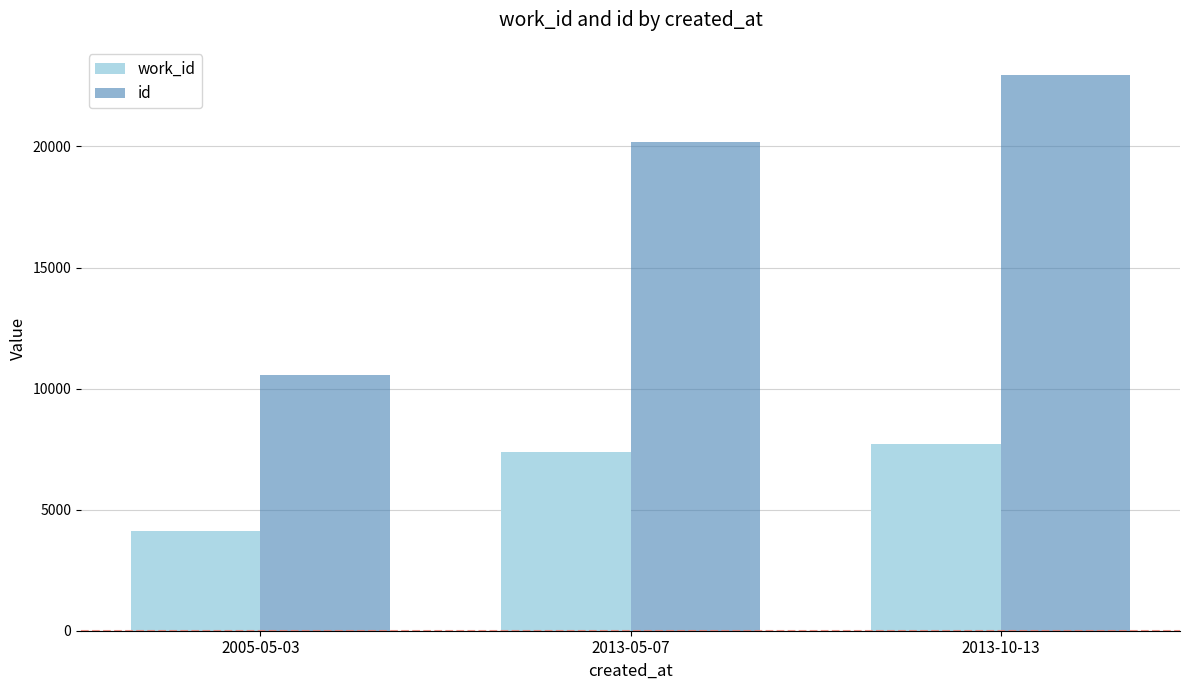

At which category is the sum across all series the highest?

2013-10-13